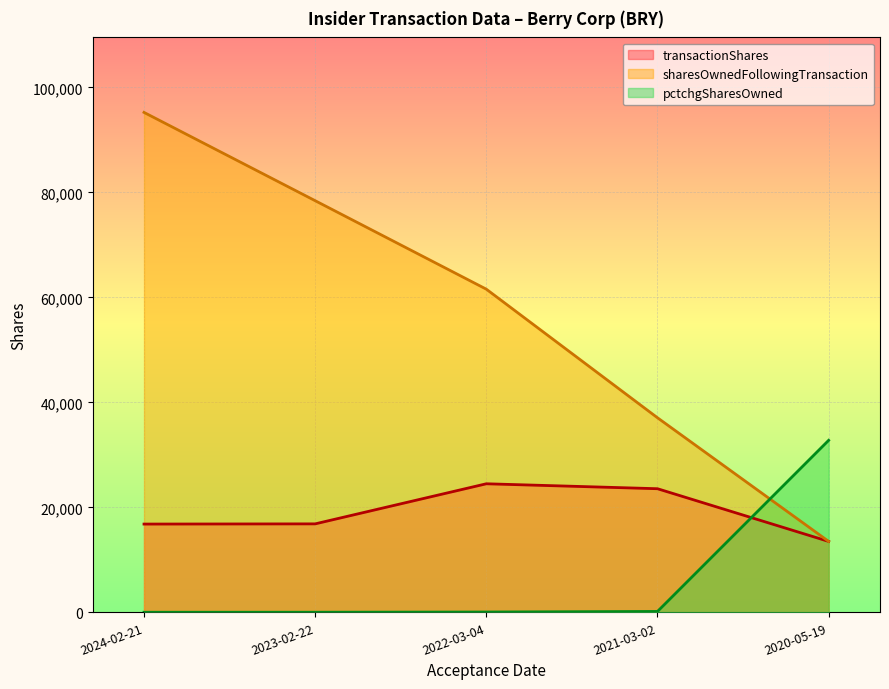

True or false: pctchgSharesOwned and sharesOwnedFollowingTransaction cross at least once.

True